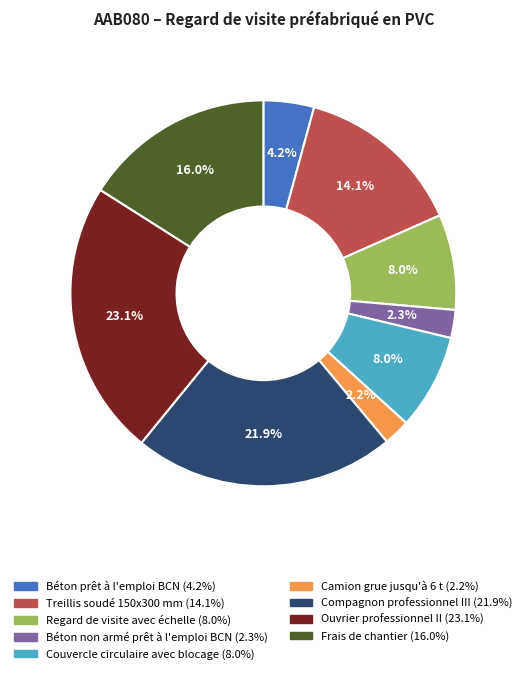

Which slice is the largest?

Ouvrier professionnel II